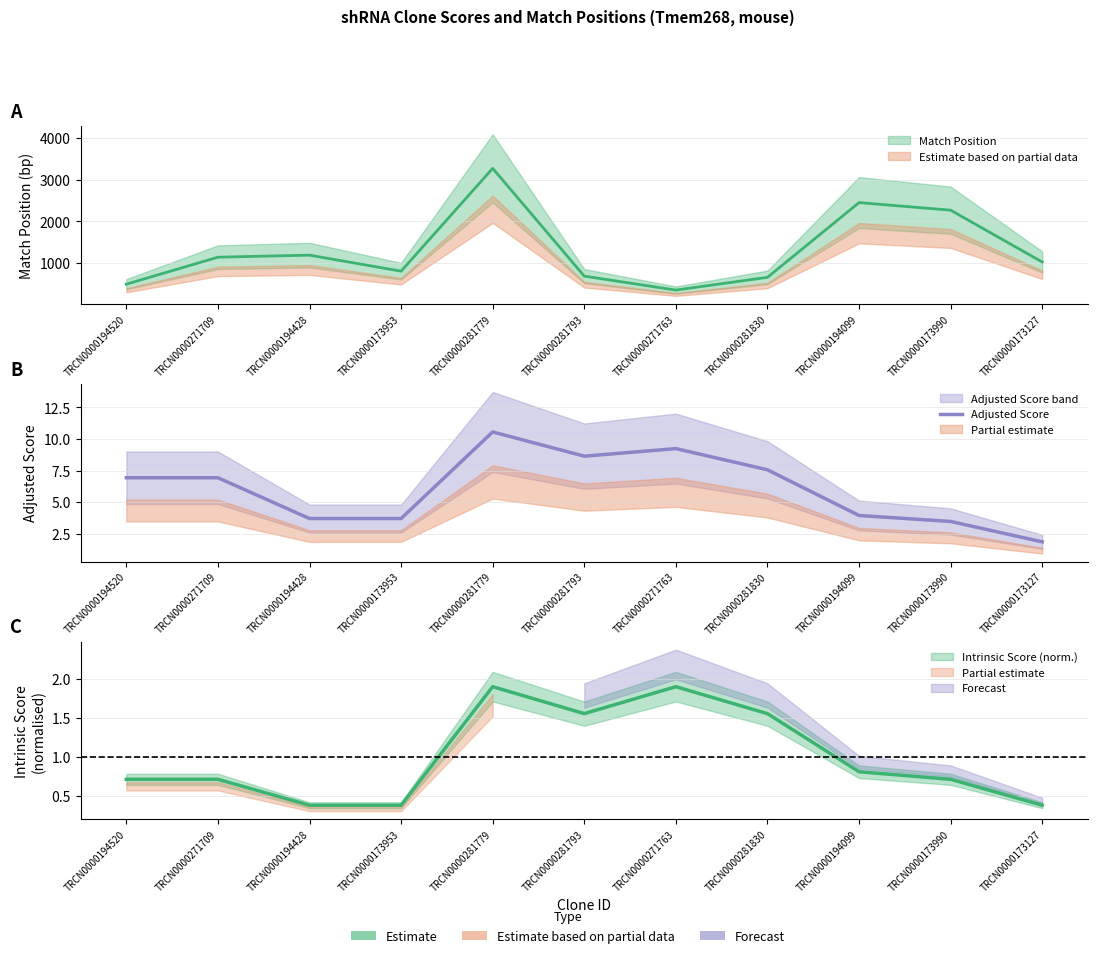

Where does the data first go above 6?

TRCN0000194520